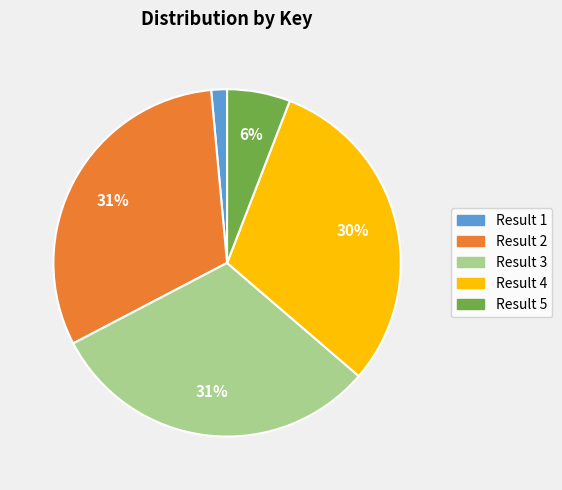

To the nearest percent, what portion does Result 5 represent?

6%